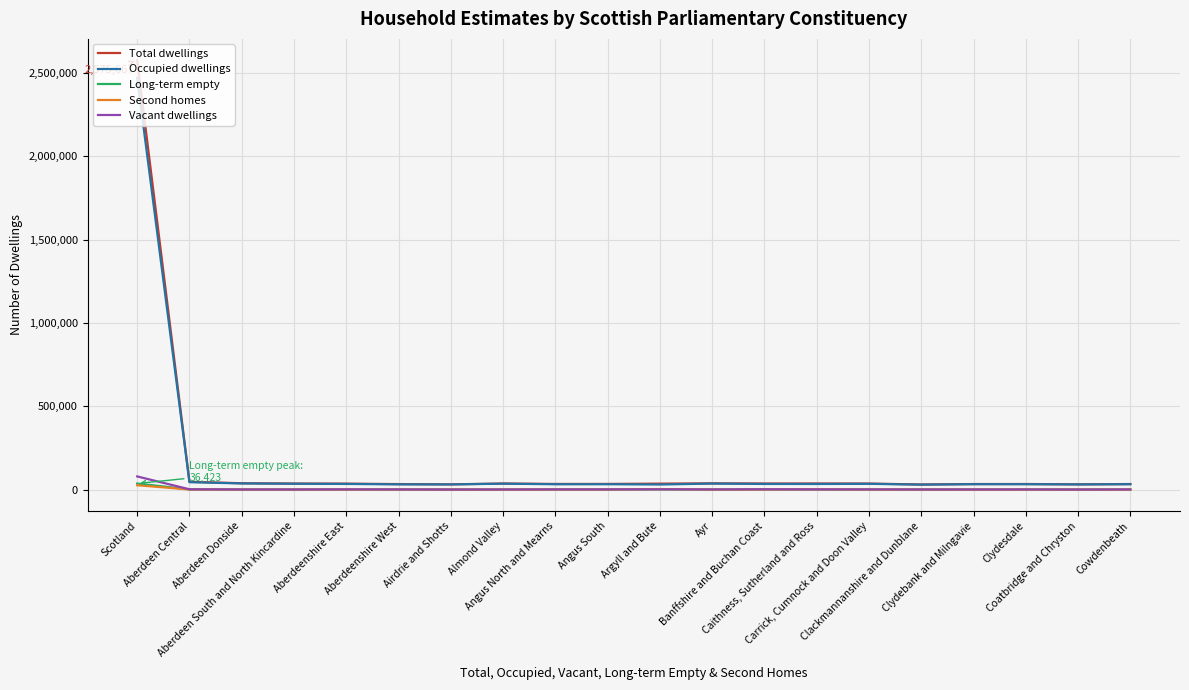

Which series has the largest range (max minus min)?

Total dwellings